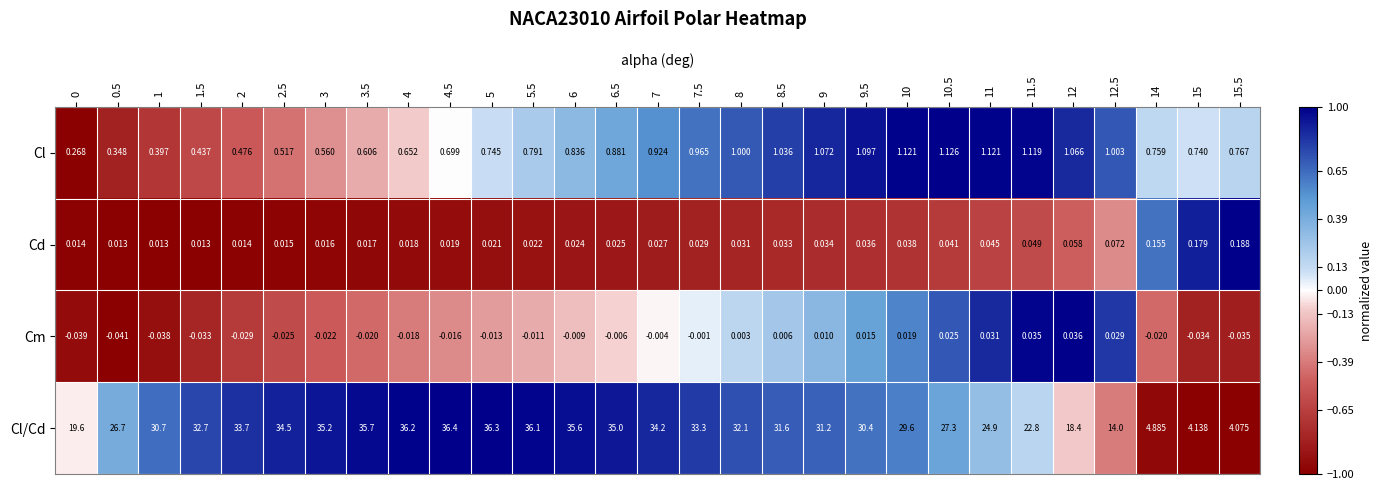

Which series has the largest range (max minus min)?

Cl/Cd